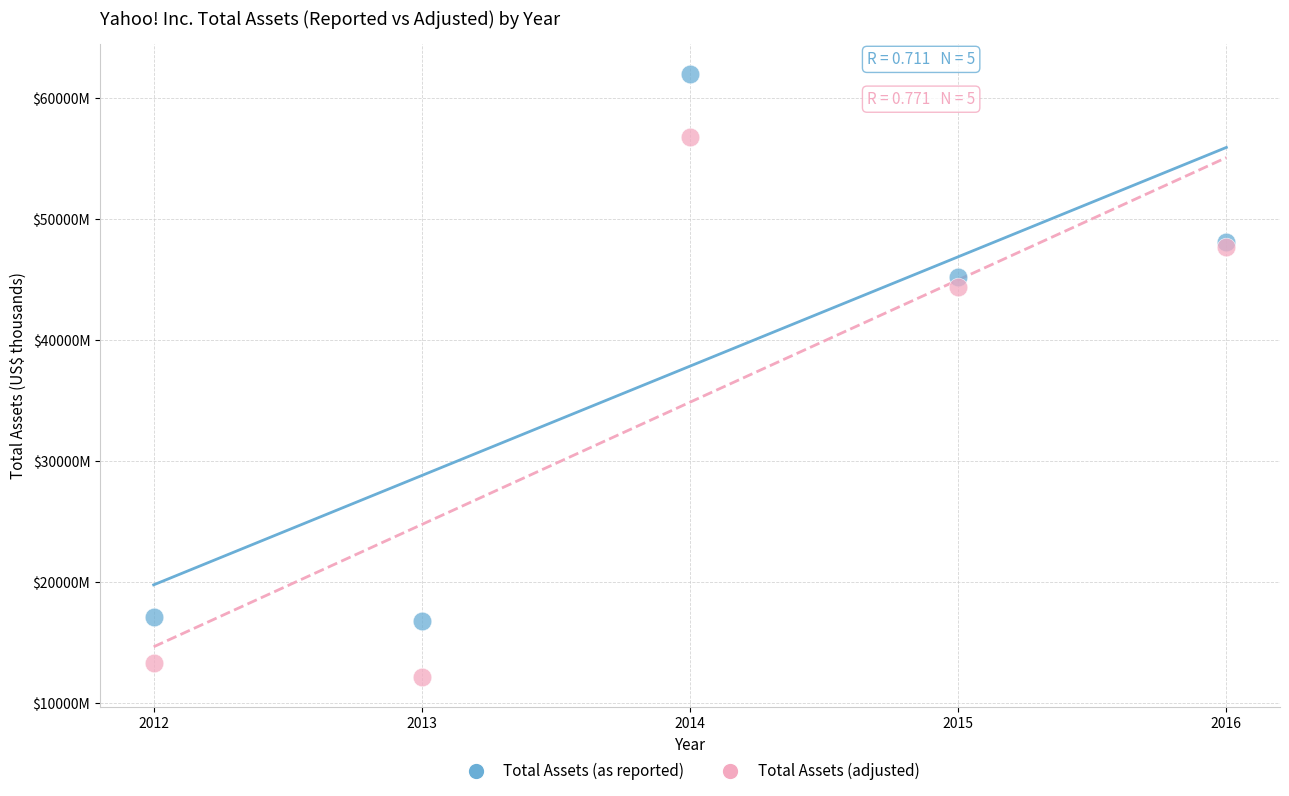

Which series has the widest spread of Y values?

Total Assets (as reported)